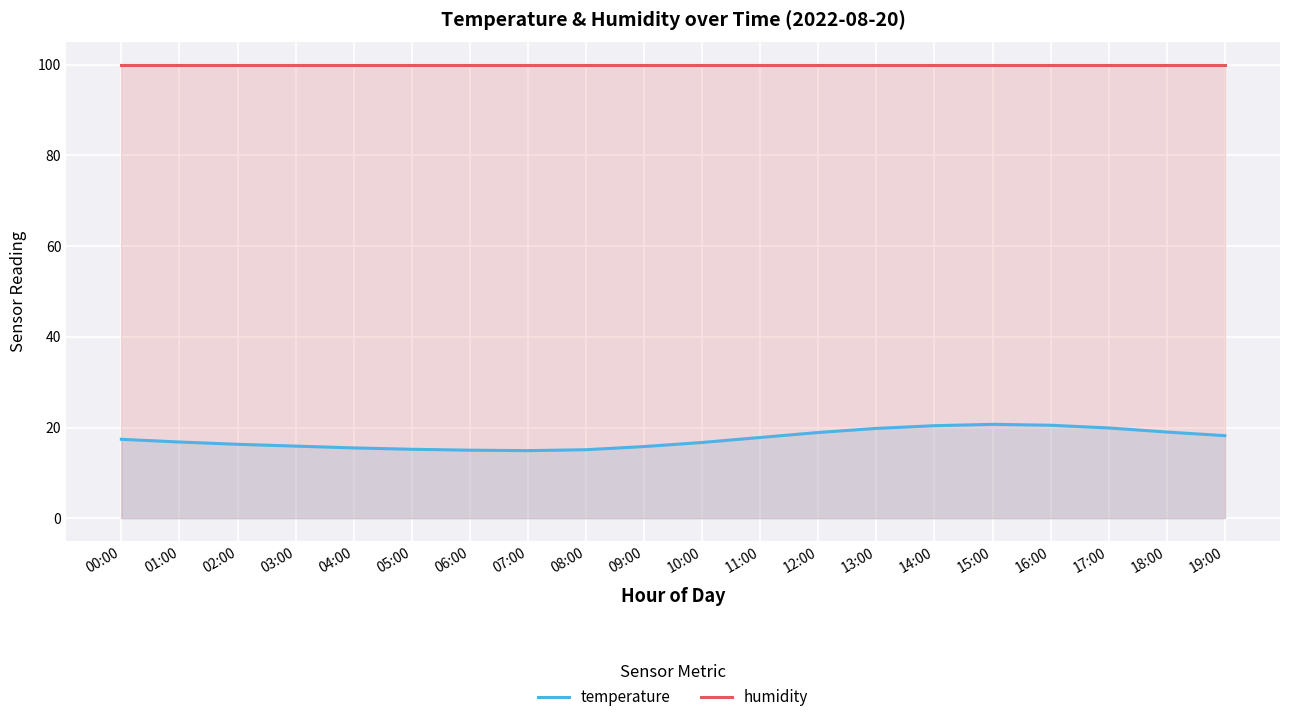

How many lines are shown in the chart?

2